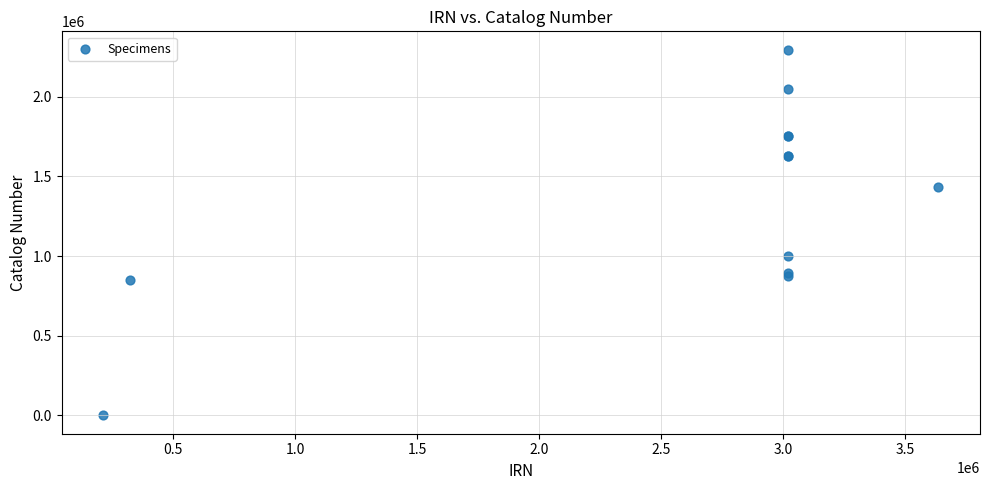

What Y value in the scatter plot is closest to 1147604?

999013